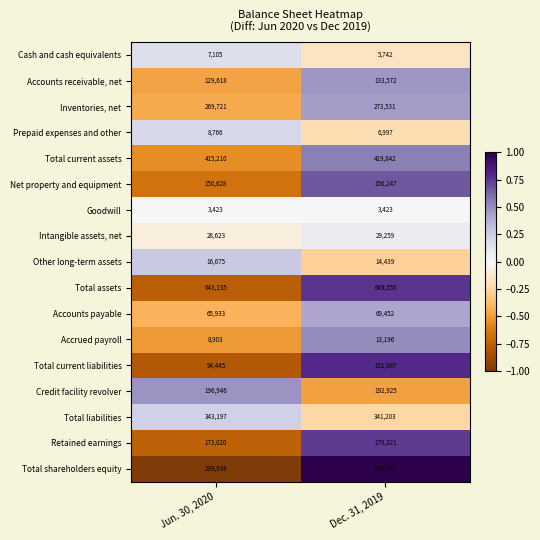

What value does the Inventories, net series have at Dec. 31, 2019, to the nearest 50?

273550